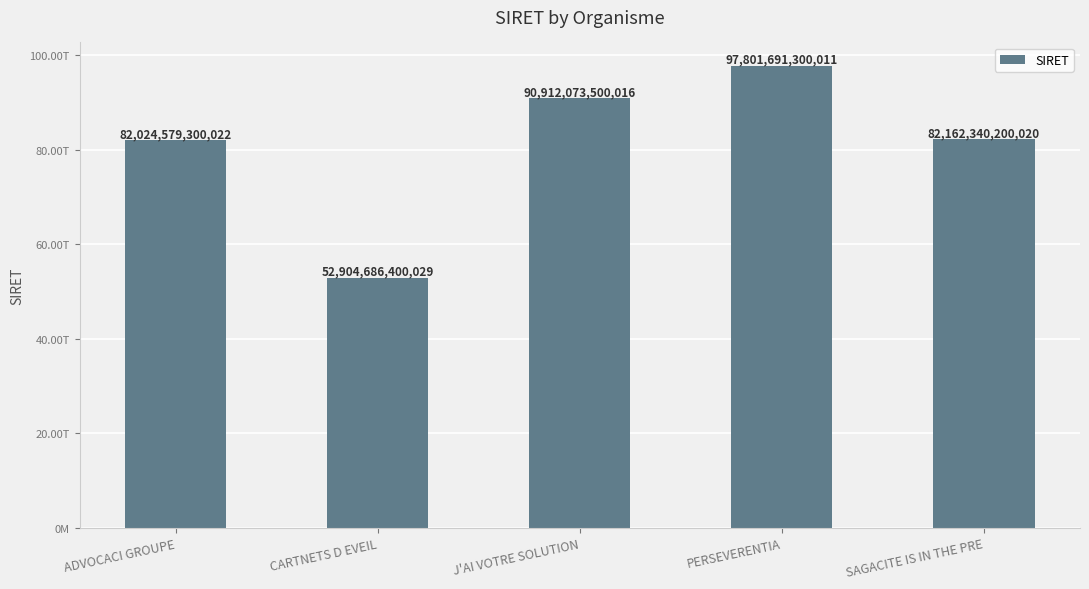

Does the chart contain any negative values?

No